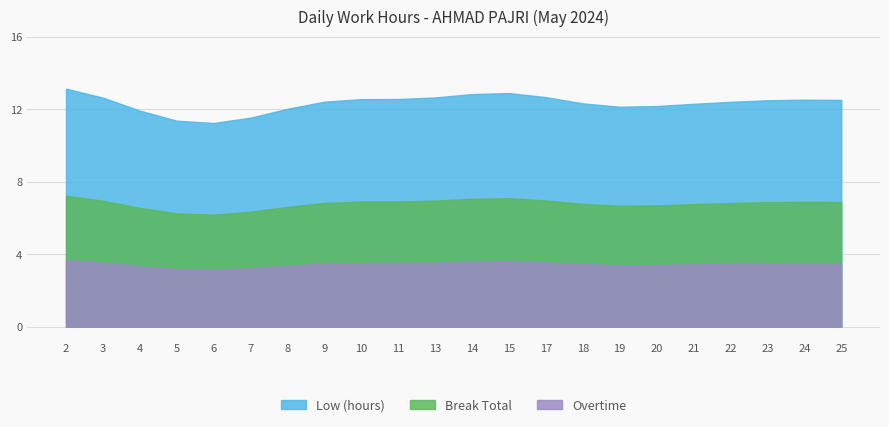

Count the number of categories in the chart.

22